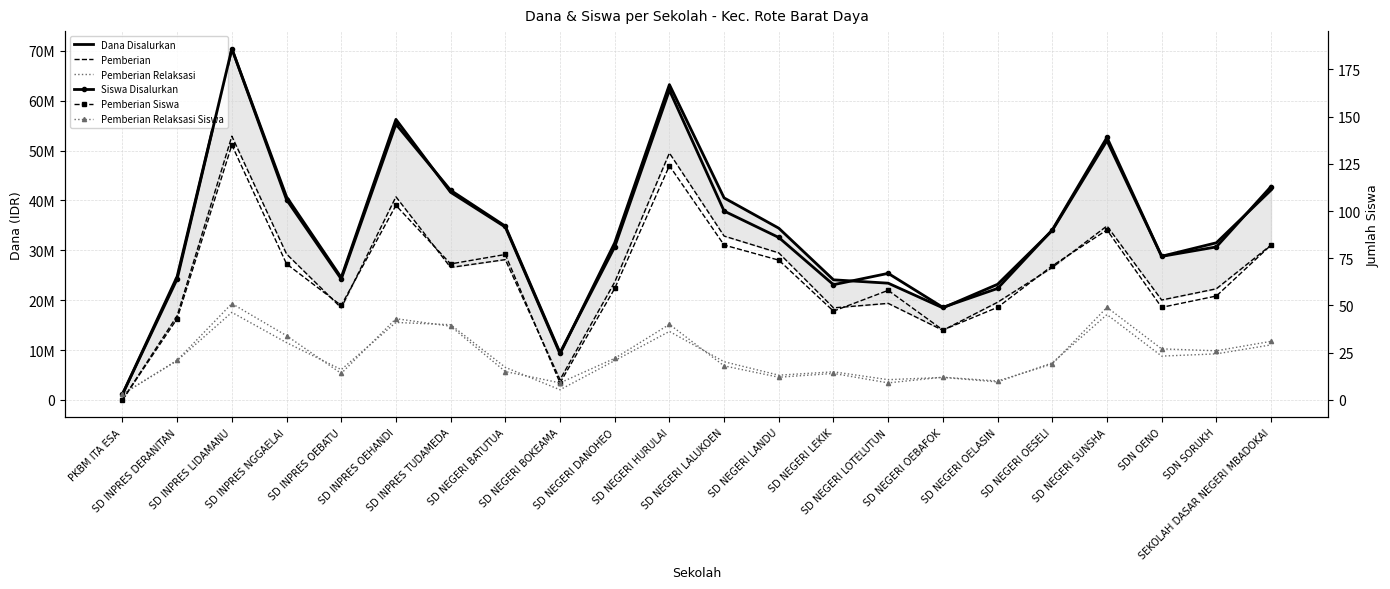

How many lines are shown in the chart?

6